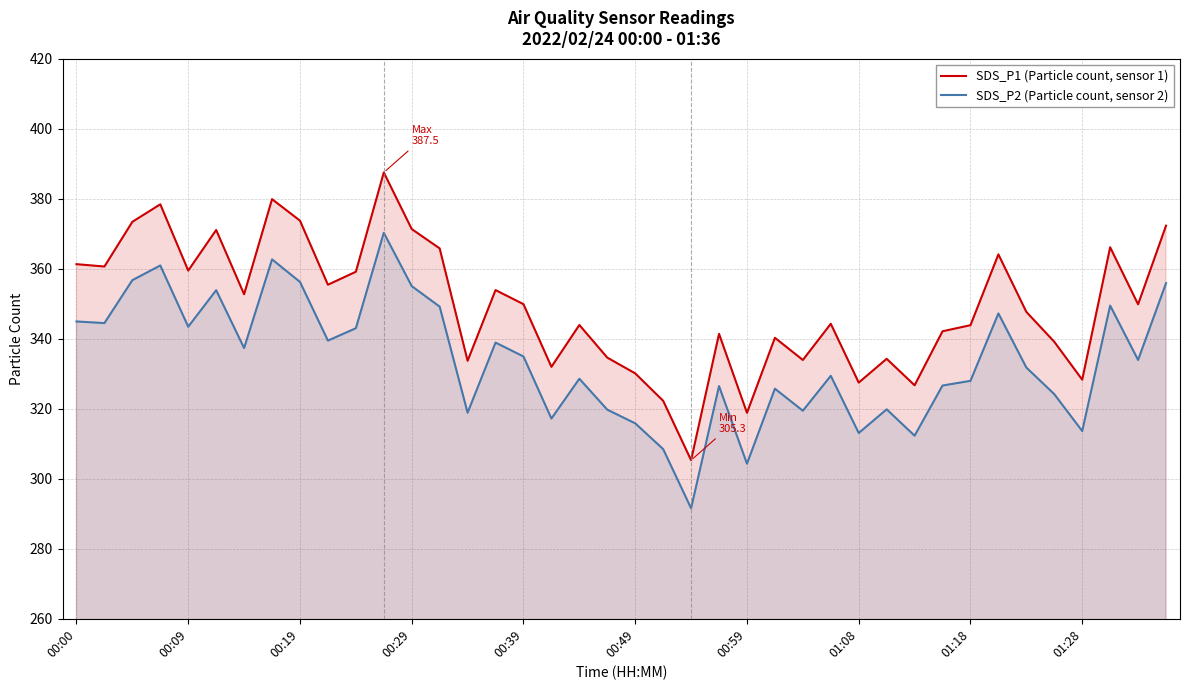

True or false: SDS_P2 (Particle count, sensor 2) and SDS_P1 (Particle count, sensor 1) intersect in this chart.

False